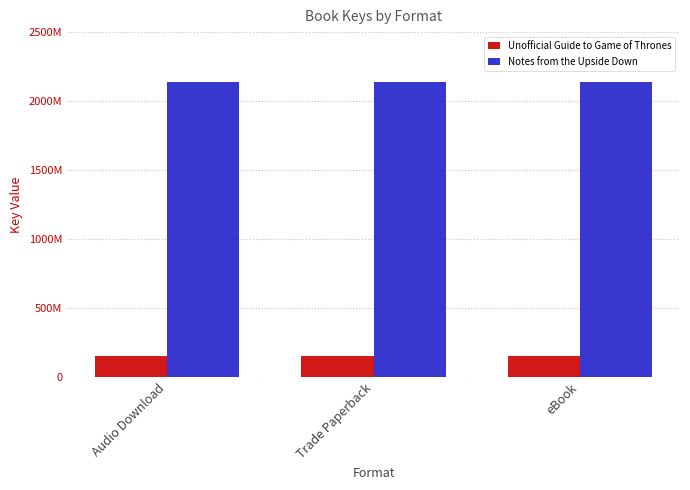

True or false: Notes from the Upside Down has a value of 2141308929 at Trade Paperback.

True